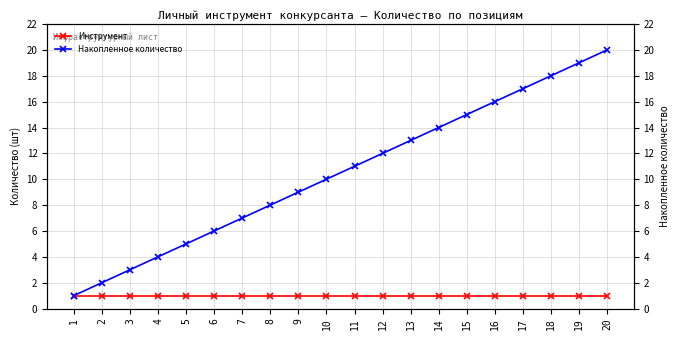

Which series has the largest range (max minus min)?

Накопленное количество